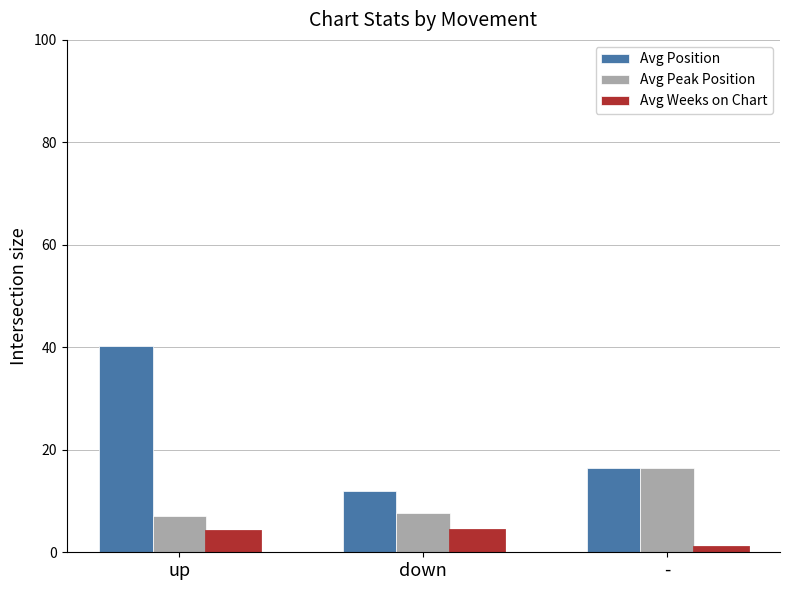

Rank the categories by Avg Peak Position value from lowest to highest.

up, down, -